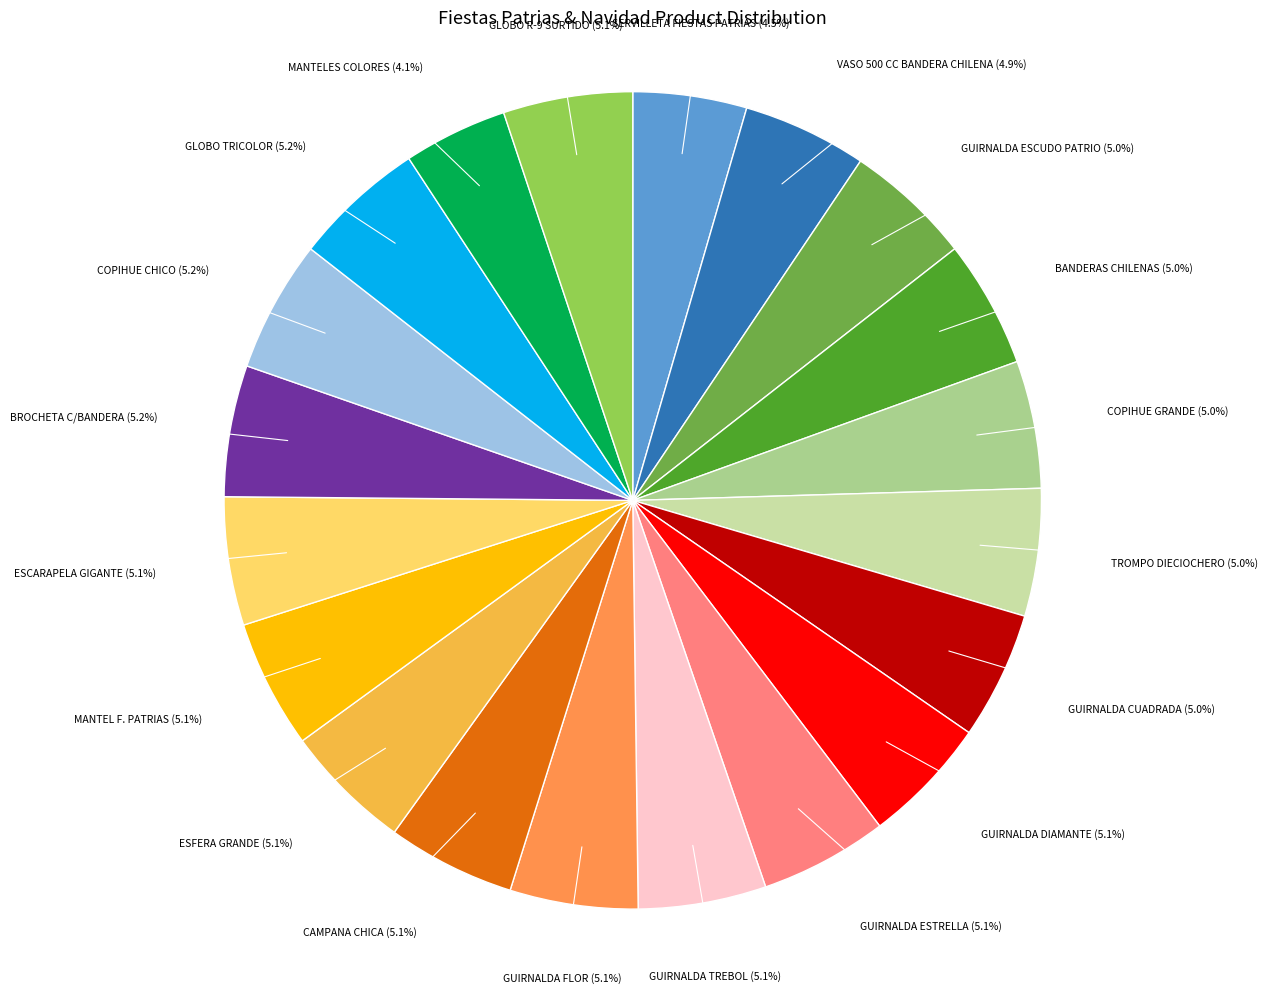

Approximately how many times larger is the value at VASO 500 CC BANDERA CHILENA compared to BANDERAS CHILENAS?

1.0